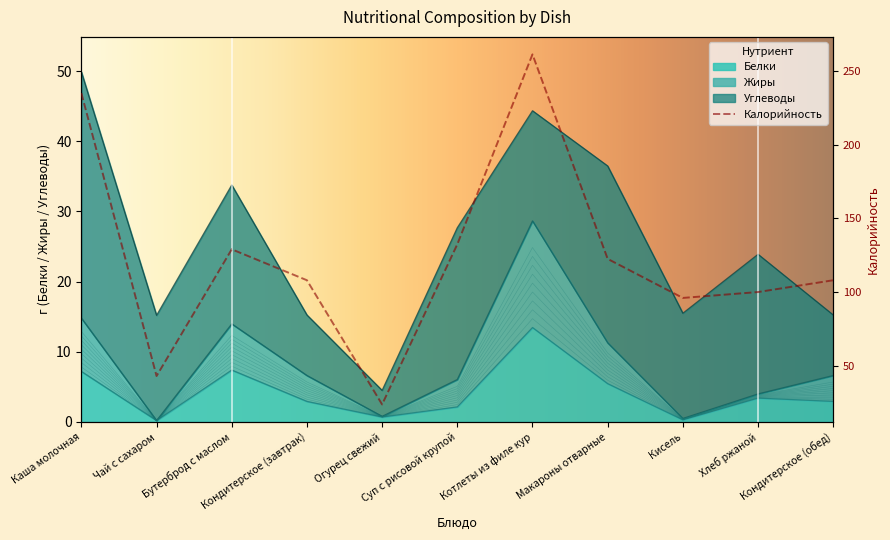

True or false: Белки and Калорийность cross at least once.

False